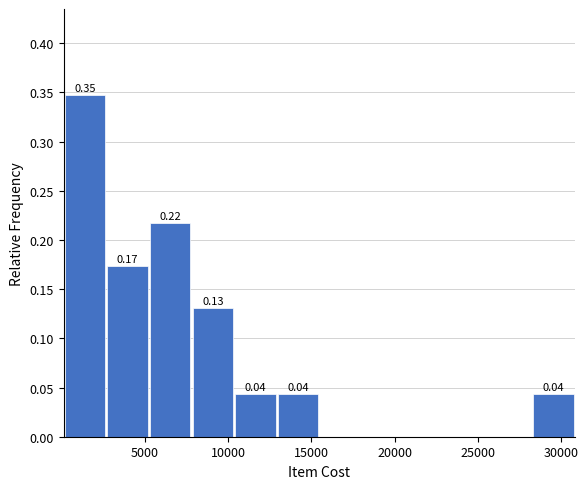

Which range on the x-axis has the tallest bar?

0 to 2500